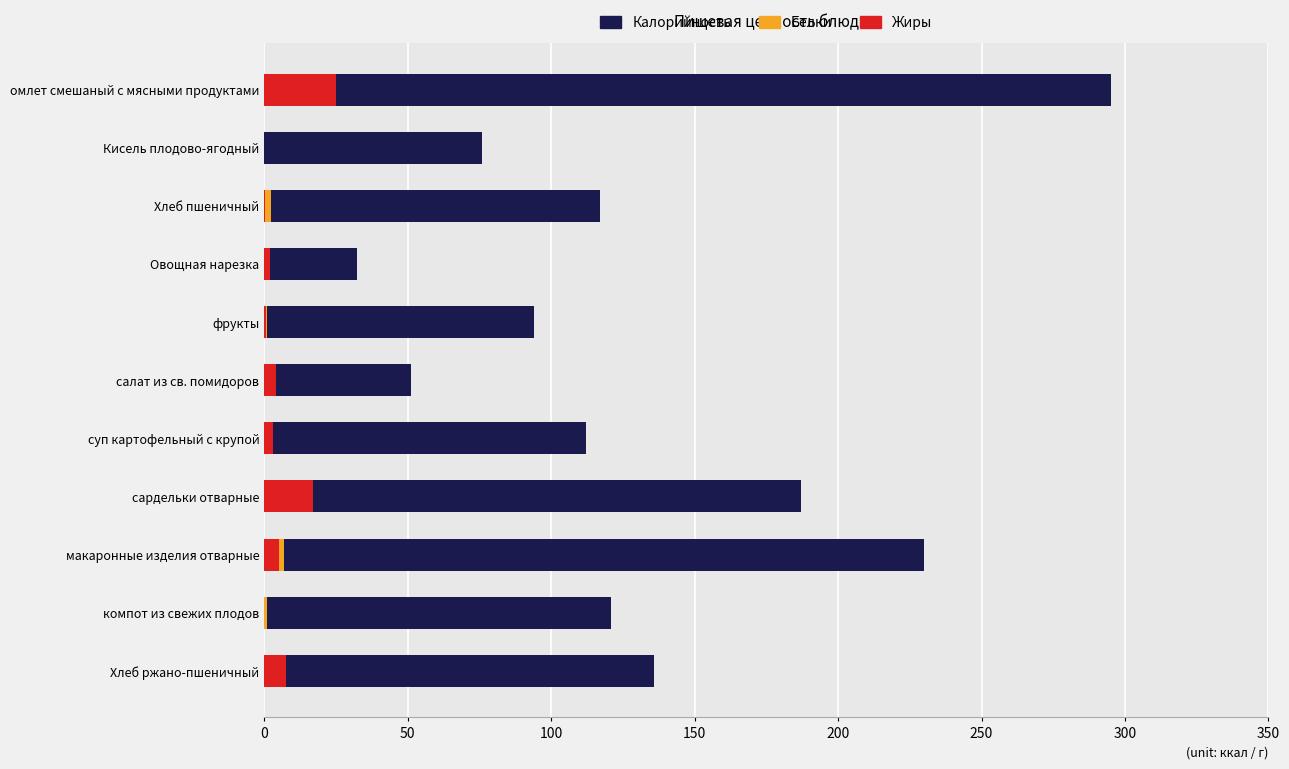

What position from the right is компот из свежих плодов?

2